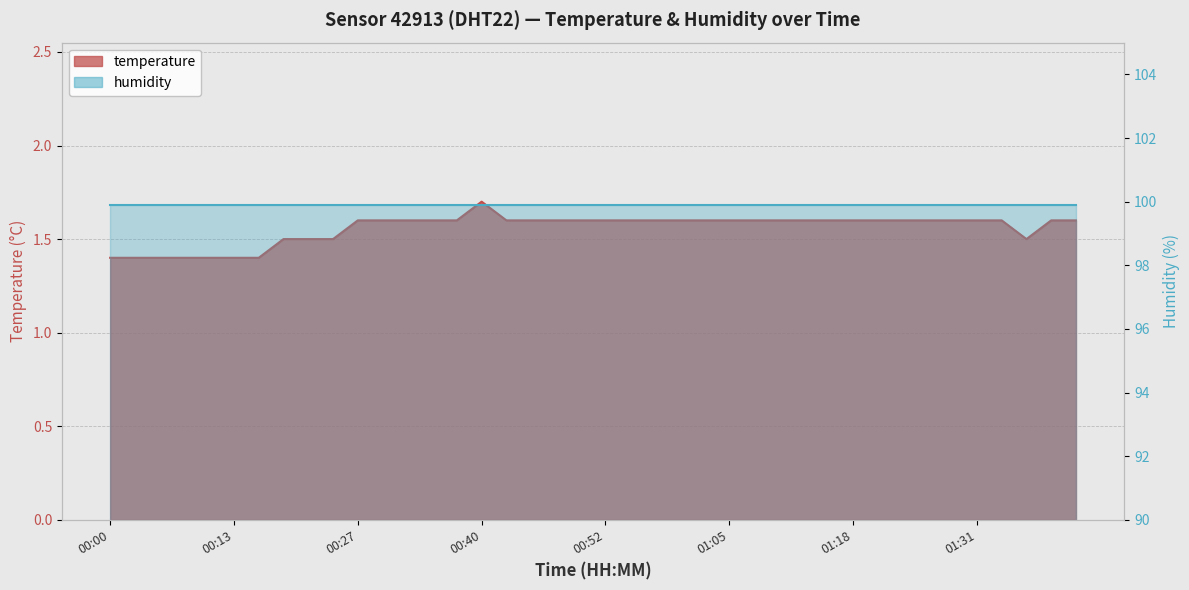

Rank the categories by value from lowest to highest.

00:00, 00:03, 00:06, 00:08, 00:11, 00:13, 00:16, 00:19, 00:21, 00:24, 01:36, 00:27, 00:29, 00:32, 00:34, 00:37, 00:42, 00:45, 00:47, 00:50, 00:52, 00:55, 00:58, 01:00, 01:03, 01:05, 01:08, 01:10, 01:13, 01:15, 01:18, 01:21, 01:23, 01:26, 01:28, 01:31, 01:34, 01:39, 01:42, 00:40